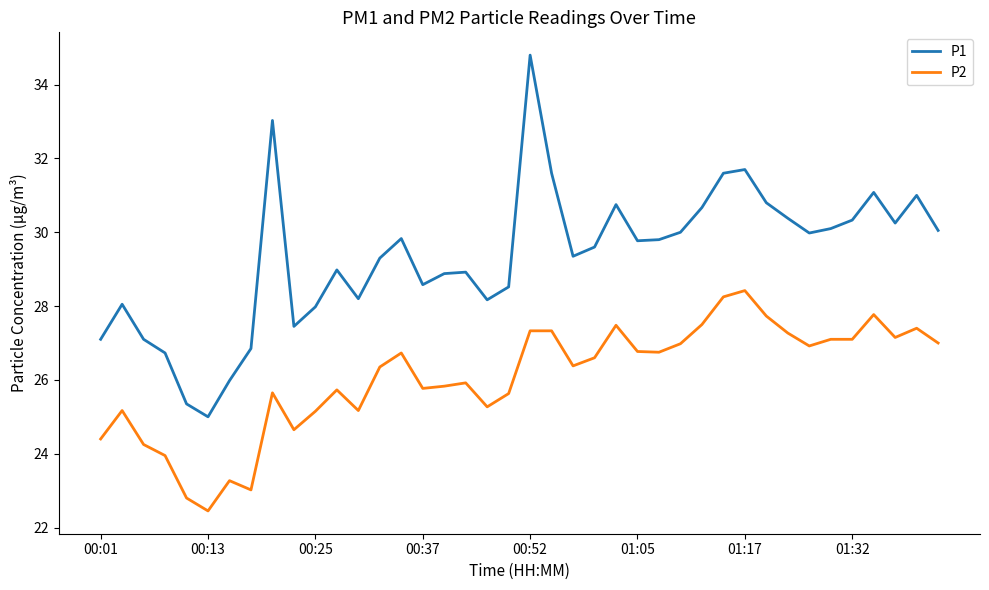

What is the greatest value displayed?

34.8